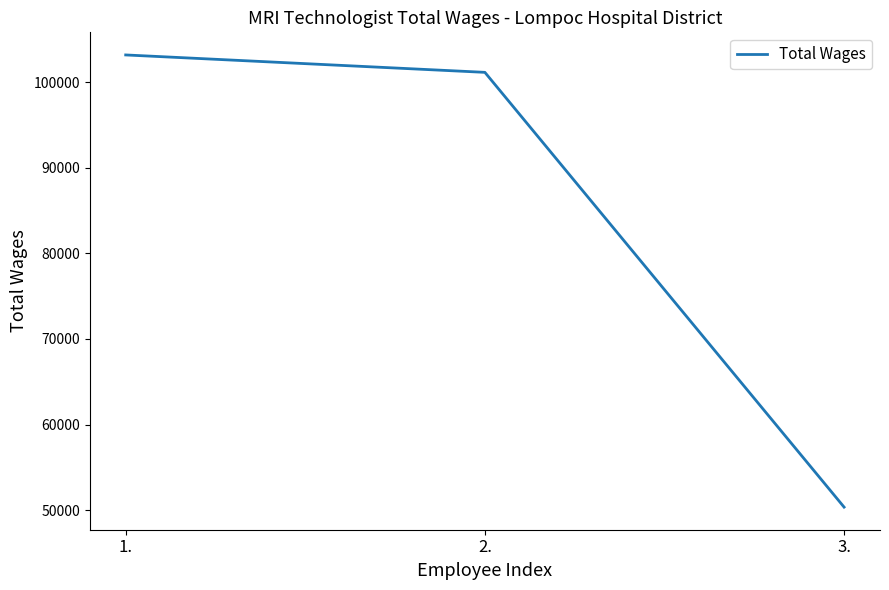

How many categories are shown in the chart?

3